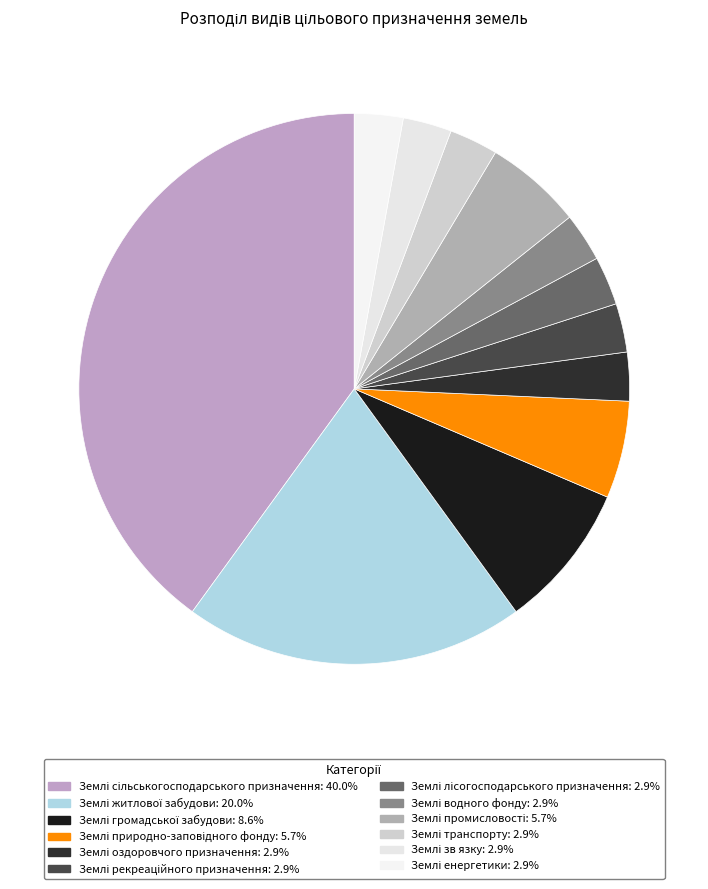

True or false: Землі зв язку accounts for 18% of the total.

False